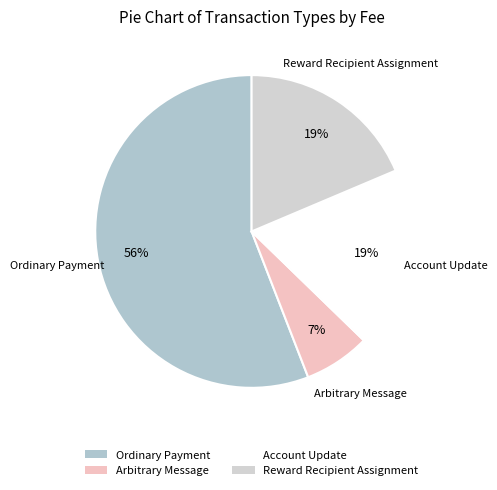

Is Account Update the majority of the pie?

No